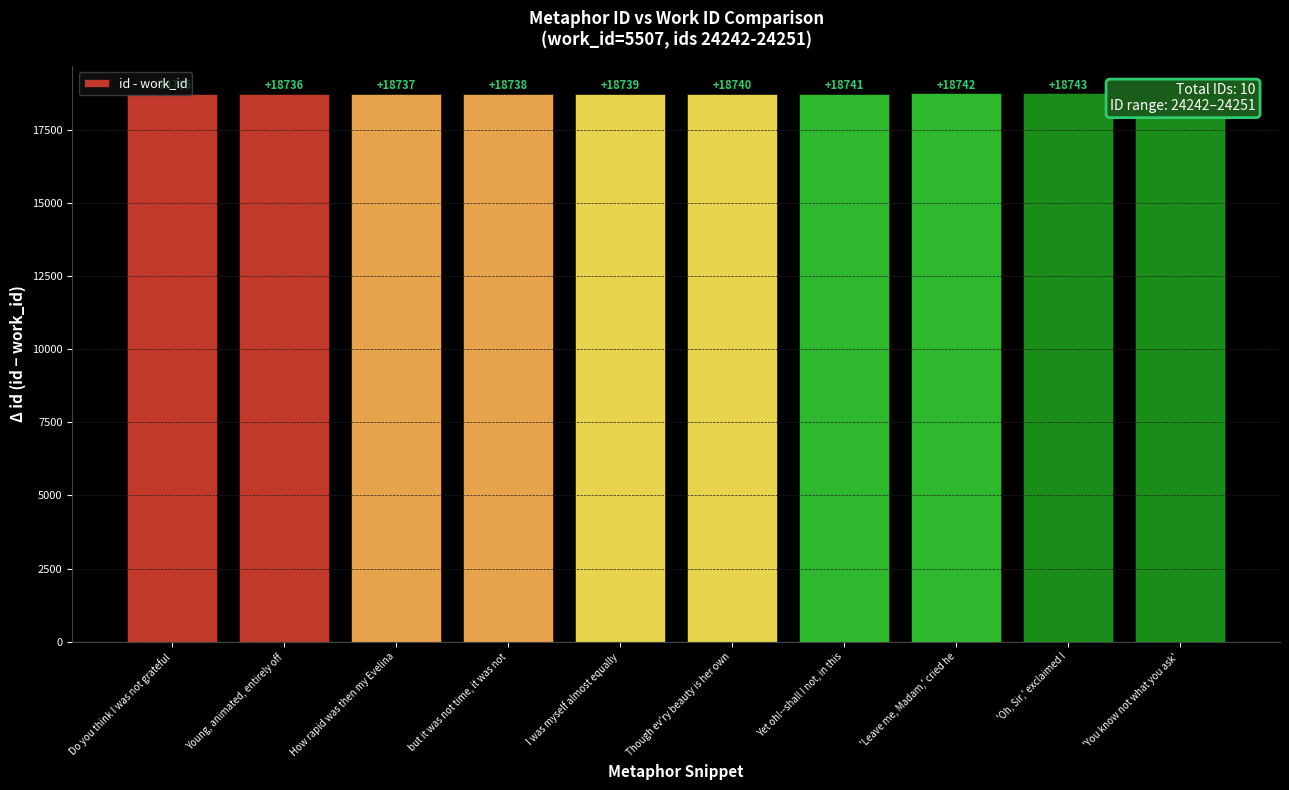

What is the minimum value shown in the chart?

18735